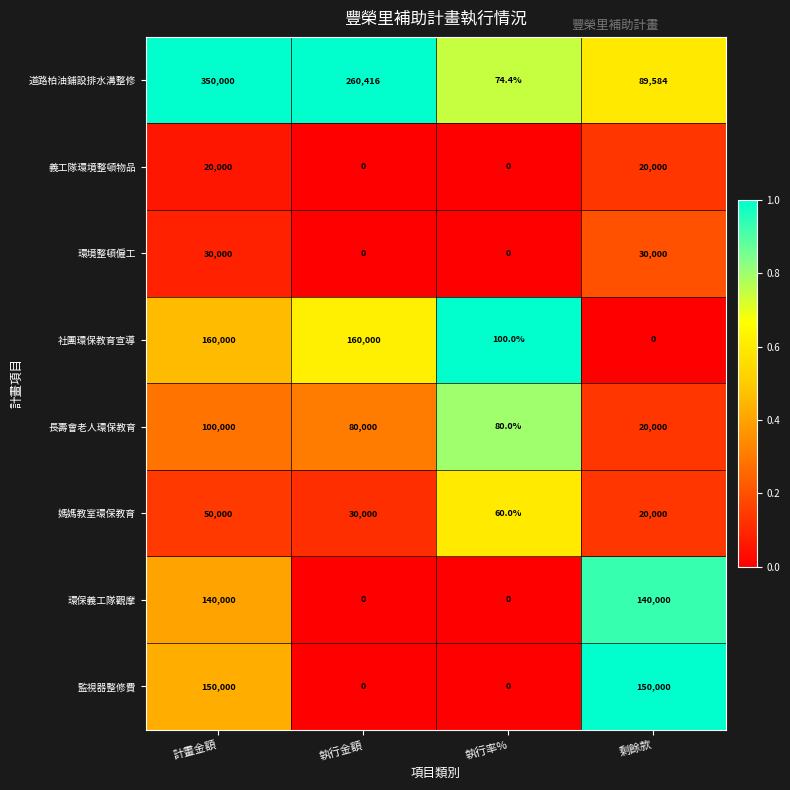

What is the total value across all series at 剩餘款?

469584.0